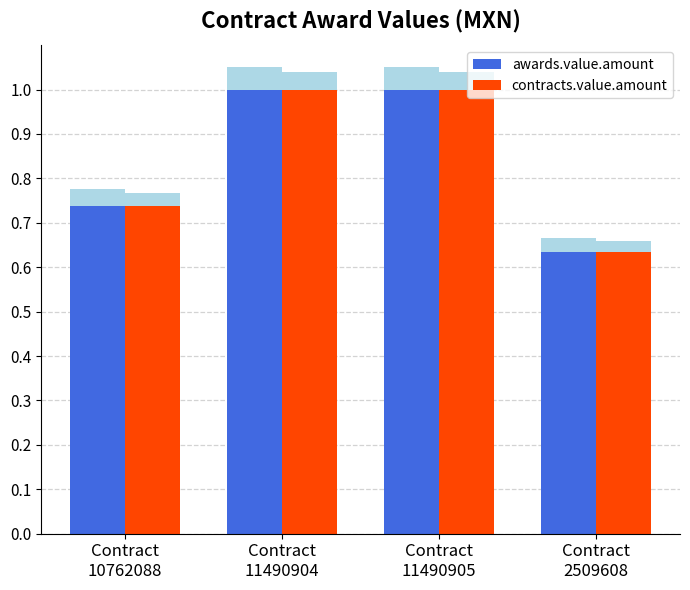

What is the smallest value displayed?

0.6